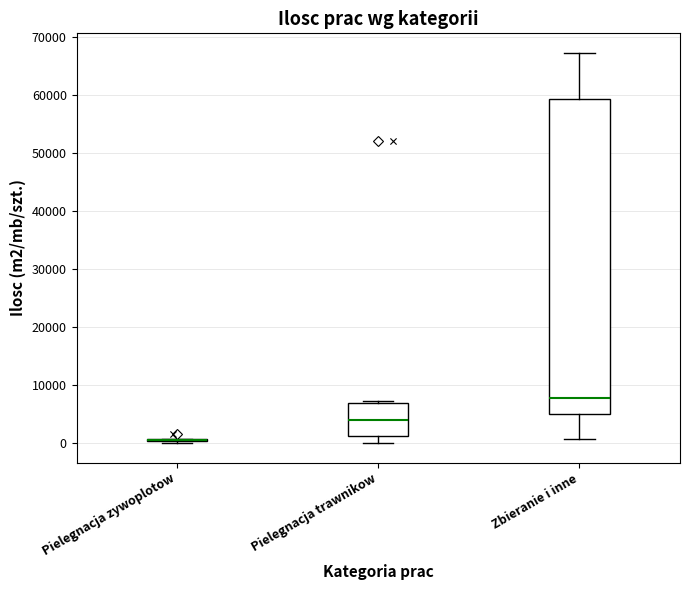

Reading left to right, transcribe this box plot: for each box, give where its median line is, the range the box spans, and where its two whiskers end, as read against the y-axis. The values are not printed on the chart, so give them approximately, as read against the axis.

Pielegnacja zywoplotow: box collapsed to a line at 1000, whiskers 0 to 1000
Pielegnacja trawnikow: median 4000, box 1000 to 7000, whiskers 0 to 7000 (just above the box's upper edge)
Zbieranie i inne: median 8000, box 5000 to 59000, whiskers 1000 to 67000